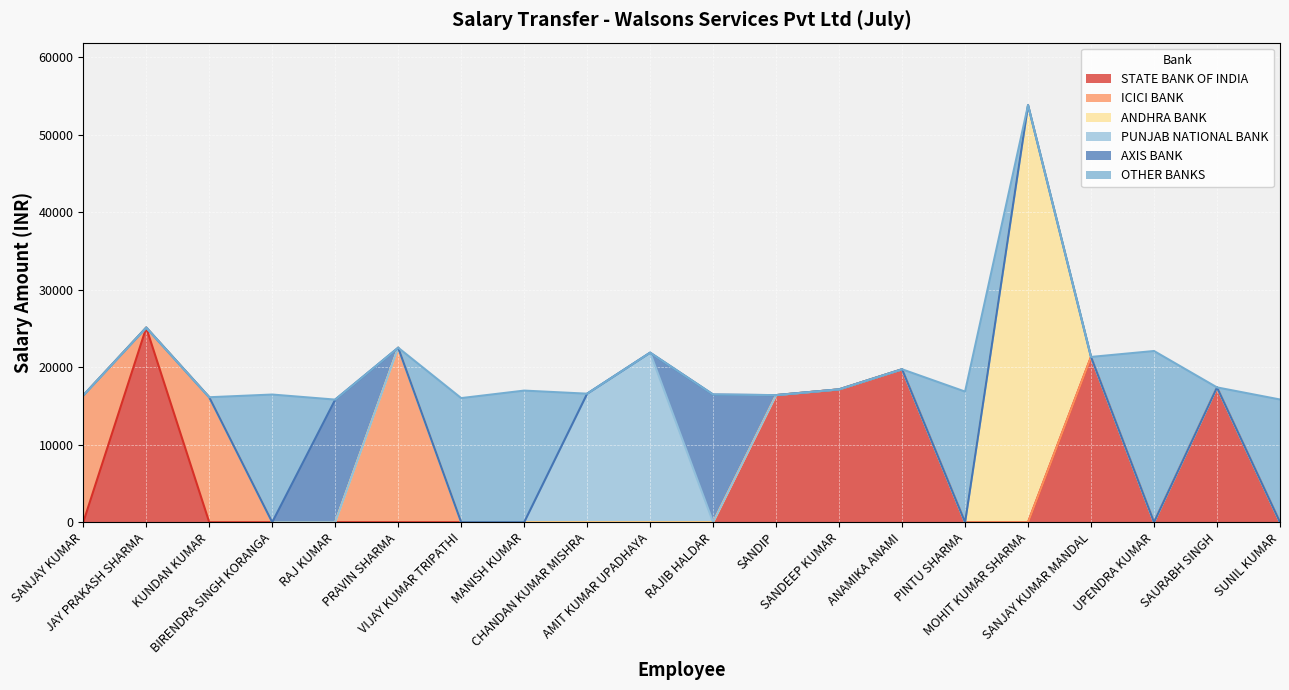

Between SANJAY KUMAR and SANJAY KUMAR MANDAL, which is larger?

SANJAY KUMAR MANDAL